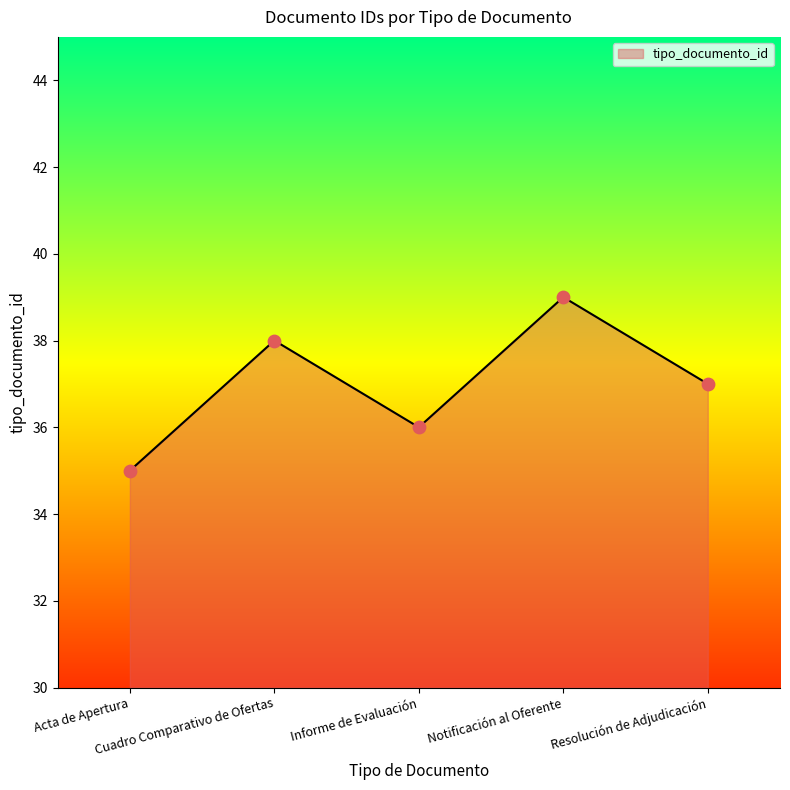

What is the ratio of the value at Cuadro Comparativo de Ofertas to the value at Resolución de Adjudicación?

1.0